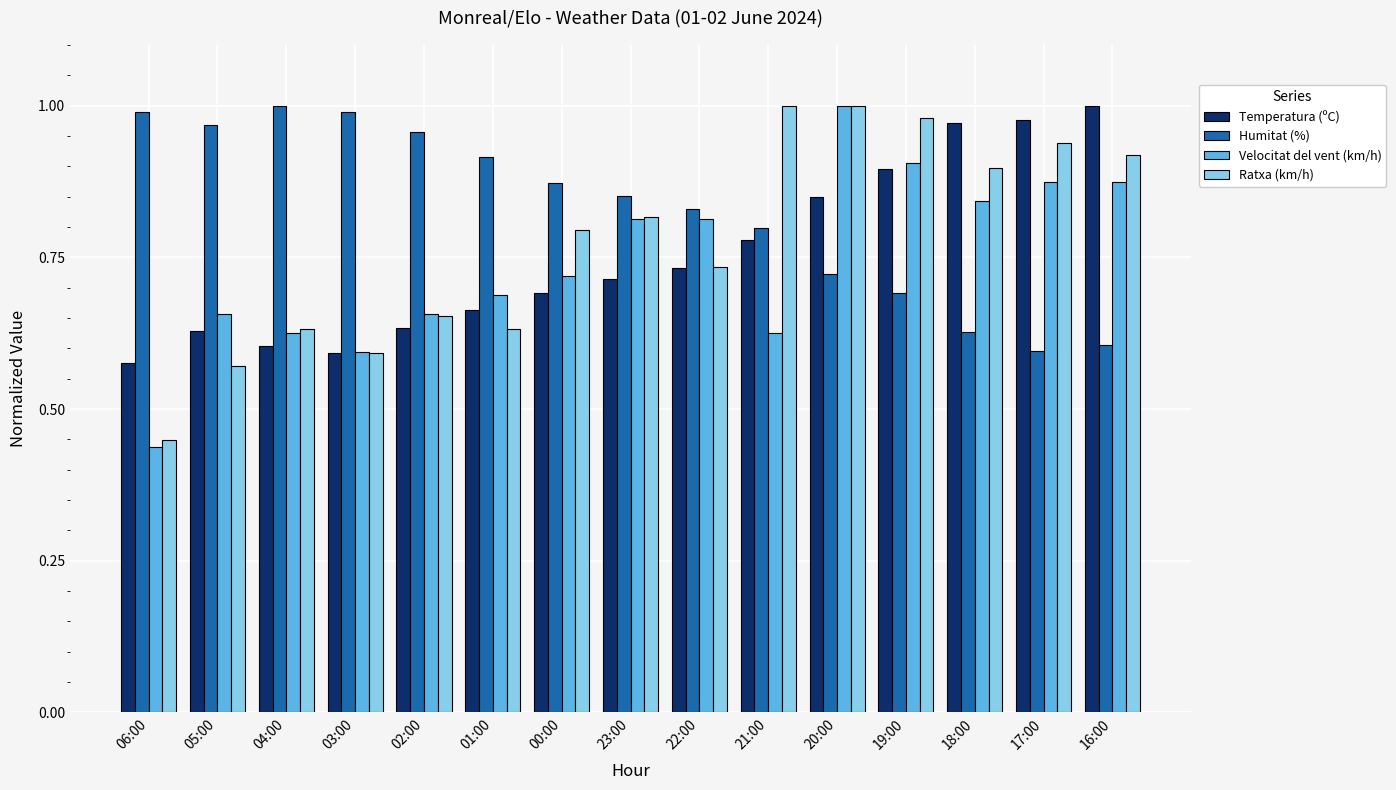

Is it true that Velocitat del vent (km/h) equals 0.6 at 03:00?

True